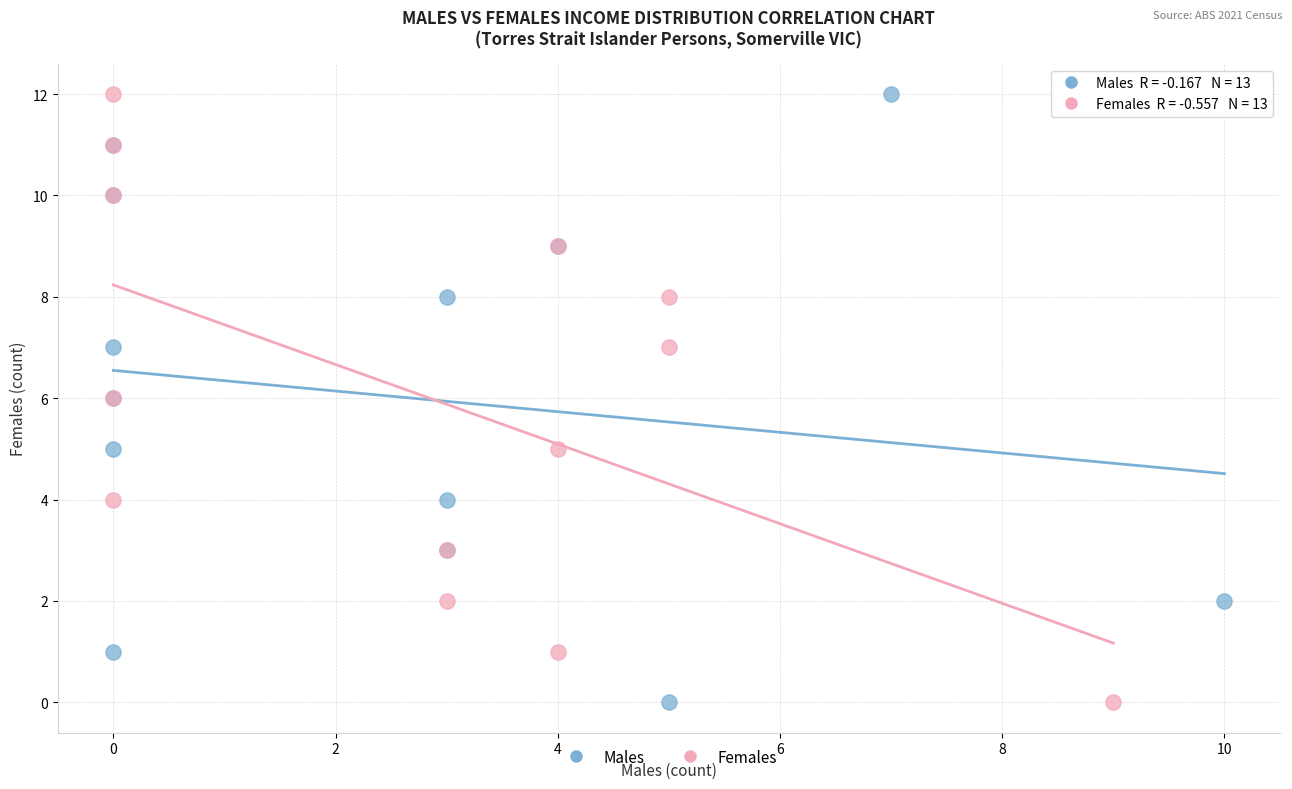

What are all the series names shown in the legend?

Males, Females